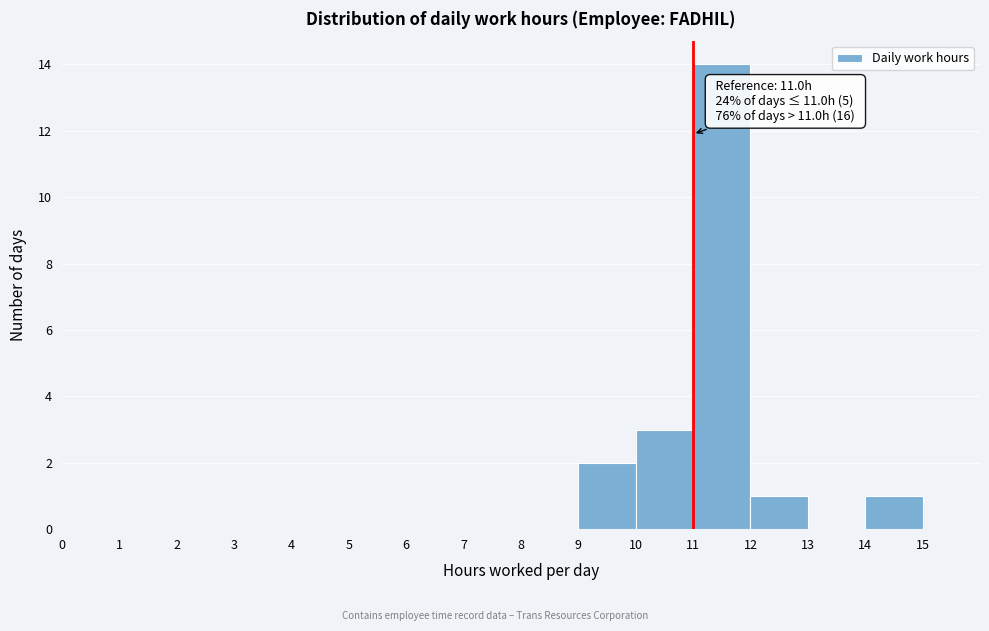

Over which range of the x-axis is the bar tallest?

11 to 12